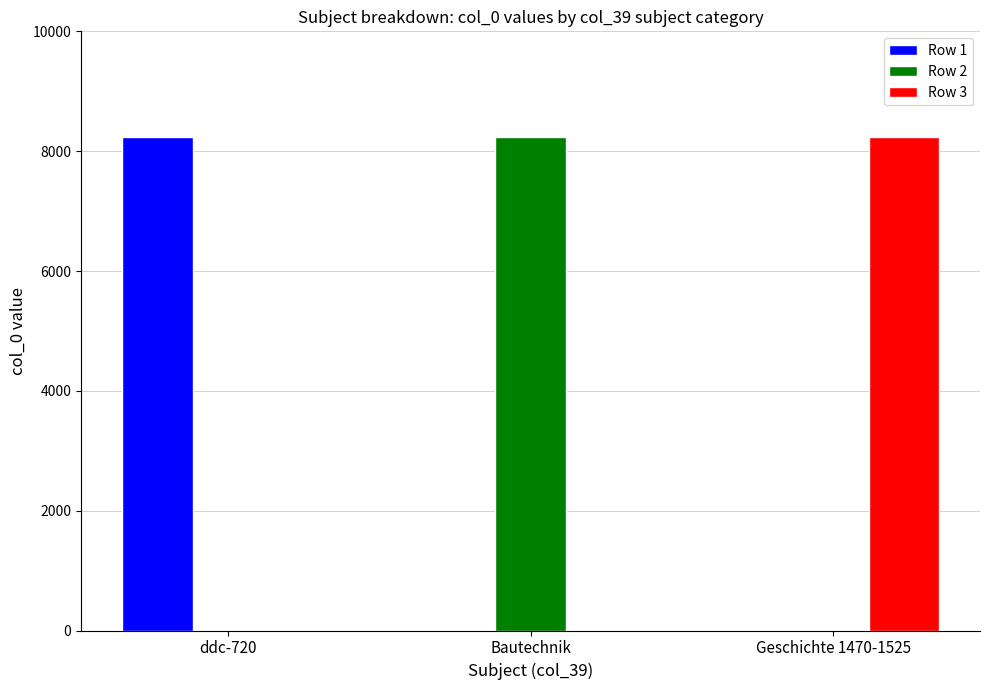

True or false: Row 1 has a value of -4152 at Geschichte 1470-1525.

False